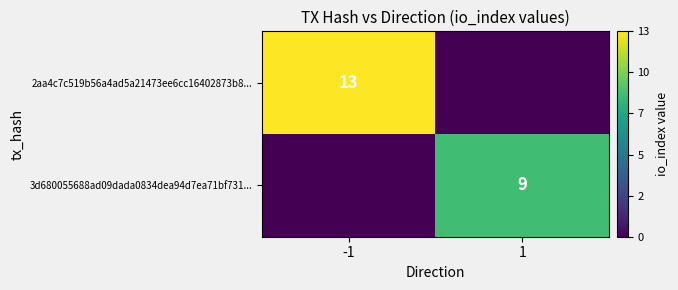

The 3d680055688ad09dada0834dea94d7ea71bf731... series shows 3 at 1. True or false?

False